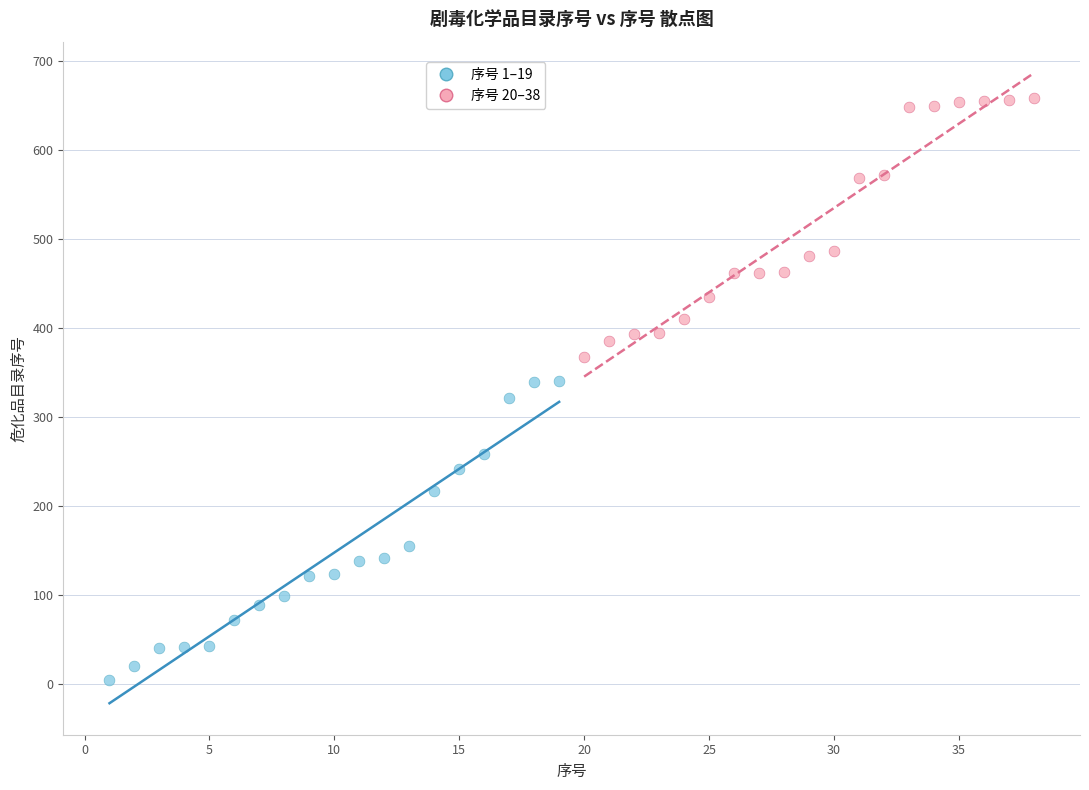

Which series contains the lowest Y value?

序号 1–19